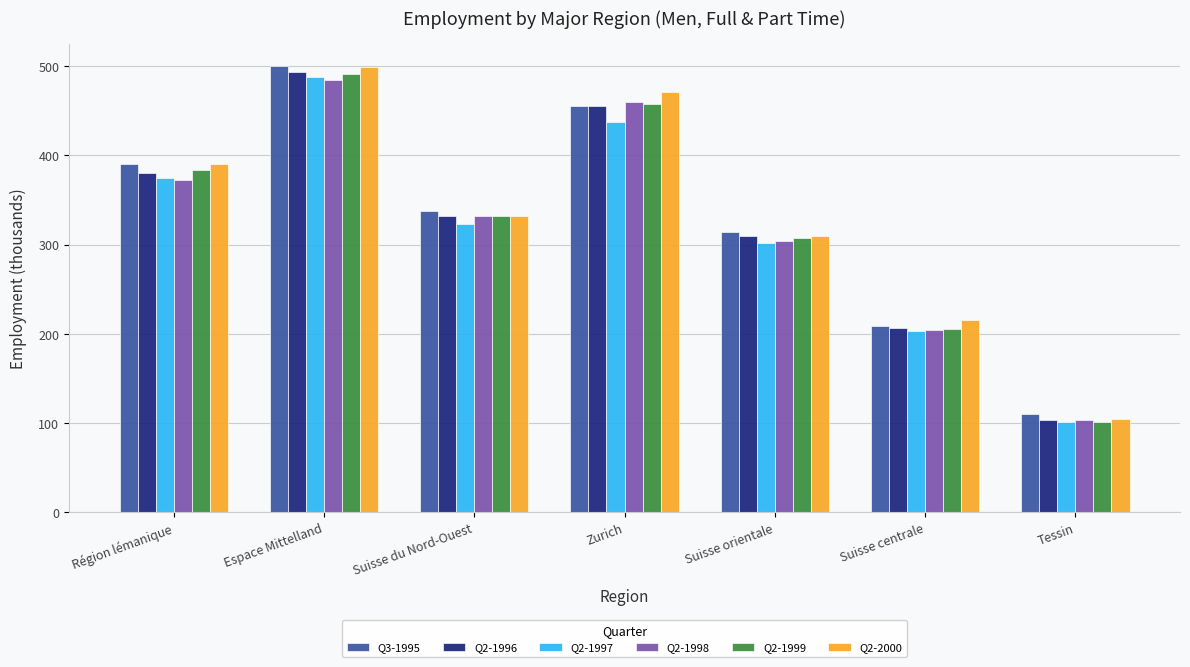

Reading left to right, list all the values displayed in this chart.

Q3-1995: Région lémanique=390.3	Espace Mittelland=500.2	Suisse du Nord-Ouest=337.4	Zurich=455.2	Suisse orientale=314.3	Suisse centrale=208.7	Tessin=110.4
Q2-1996: Région lémanique=380.8	Espace Mittelland=493.0	Suisse du Nord-Ouest=332.4	Zurich=454.8	Suisse orientale=309.3	Suisse centrale=206.1	Tessin=103.2
Q2-1997: Région lémanique=374.3	Espace Mittelland=487.3	Suisse du Nord-Ouest=323.3	Zurich=437.5	Suisse orientale=301.5	Suisse centrale=203.1	Tessin=101.4
Q2-1998: Région lémanique=372.7	Espace Mittelland=484.3	Suisse du Nord-Ouest=332.1	Zurich=459.4	Suisse orientale=303.8	Suisse centrale=204.2	Tessin=103.3
Q2-1999: Région lémanique=384.1	Espace Mittelland=491.0	Suisse du Nord-Ouest=332.4	Zurich=457.3	Suisse orientale=307.7	Suisse centrale=205.3	Tessin=101.4
Q2-2000: Région lémanique=390.1	Espace Mittelland=498.9	Suisse du Nord-Ouest=331.6	Zurich=471.4	Suisse orientale=310.1	Suisse centrale=215.9	Tessin=105.1